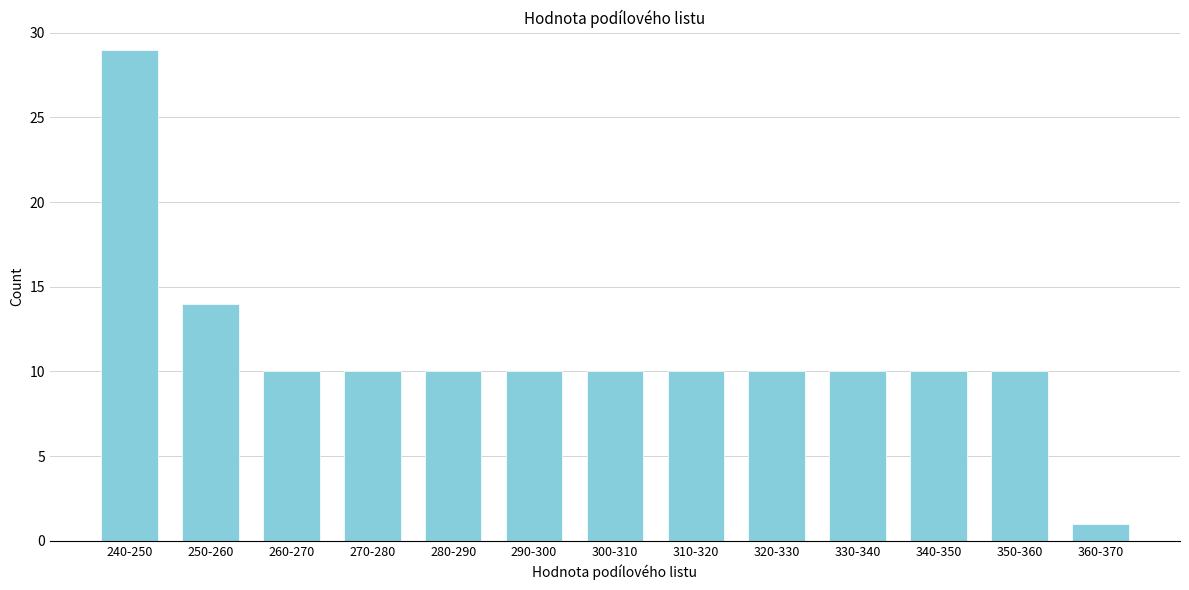

Reading left to right, transcribe all the data shown in this chart.

240-250=29	250-260=14	260-270=10	270-280=10	280-290=10	290-300=10	300-310=10	310-320=10	320-330=10	330-340=10	340-350=10	350-360=10	360-370=1